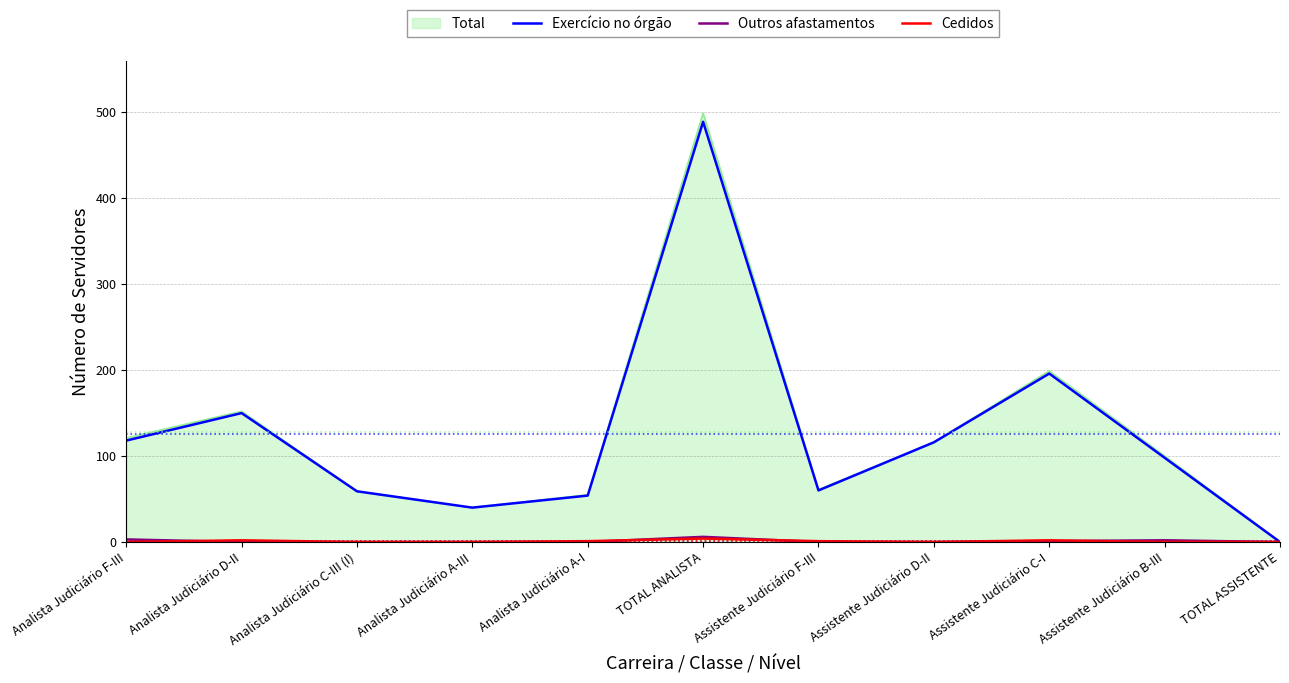

The value of Outros afastamentos at Analista Judiciário C-III (I) is 0. True or false?

True